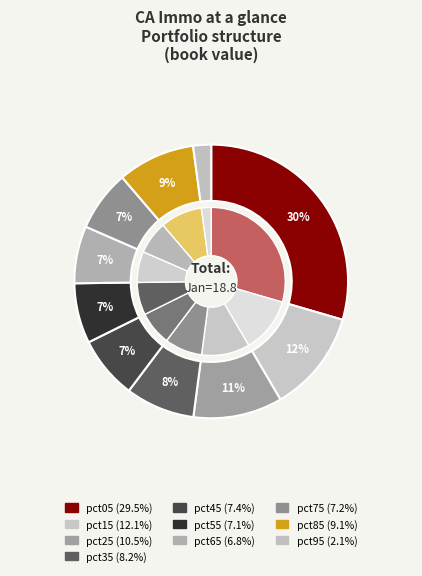

Rank the categories by value from lowest to highest.

pct95, pct65, pct55, pct75, pct45, pct35, pct85, pct25, pct15, pct05